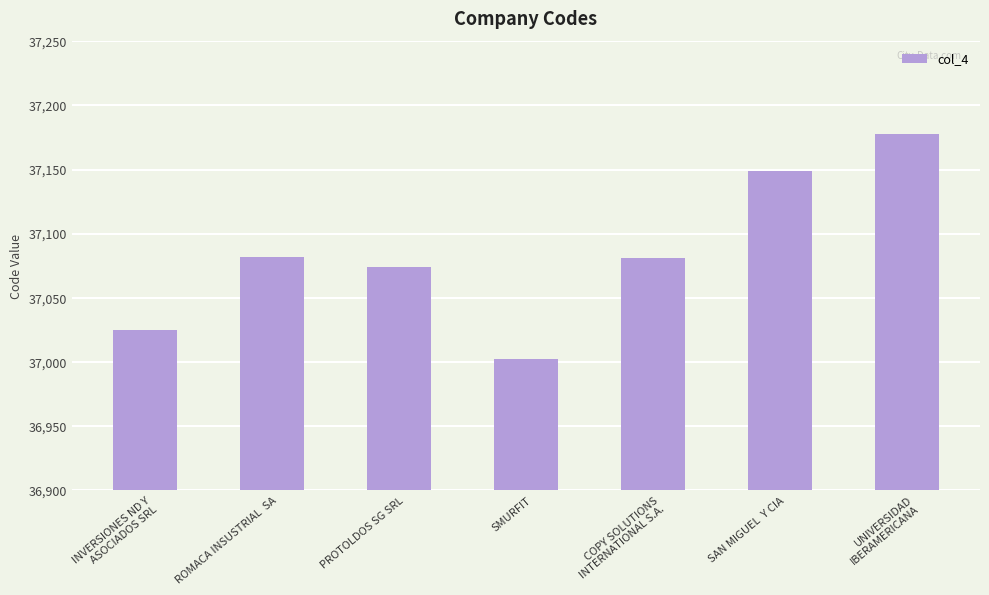

Is it true that the value at COPY SOLUTIONS INTERNATIONAL S.A. is 8423?

False